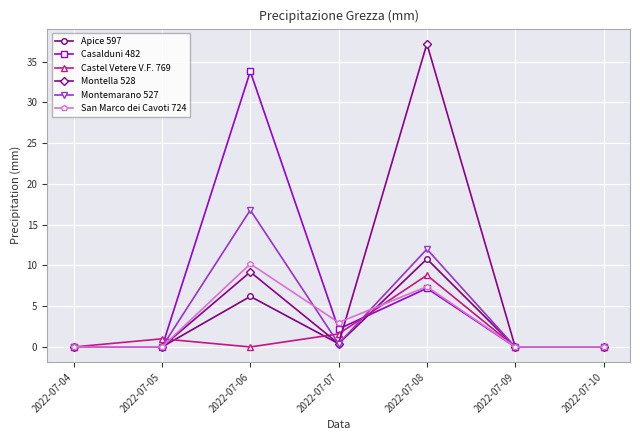

Reading left to right, transcribe all the data shown in this chart.

Apice 597: 2022-07-04=0.0	2022-07-05=0.0	2022-07-06=6.2	2022-07-07=0.4	2022-07-08=10.8	2022-07-09=0.0	2022-07-10=0.0
Casalduni 482: 2022-07-04=0.0	2022-07-05=0.0	2022-07-06=33.8	2022-07-07=2.2	2022-07-08=7.2	2022-07-09=0.0	2022-07-10=0.0
Castel Vetere V.F. 769: 2022-07-04=0.0	2022-07-05=1.0	2022-07-06=0.0	2022-07-07=1.6	2022-07-08=8.8	2022-07-09=0.0	2022-07-10=0.0
Montella 528: 2022-07-04=0.0	2022-07-05=0.0	2022-07-06=9.2	2022-07-07=0.4	2022-07-08=37.2	2022-07-09=0.0	2022-07-10=0.0
Montemarano 527: 2022-07-04=0.0	2022-07-05=0.0	2022-07-06=16.8	2022-07-07=0.4	2022-07-08=12.0	2022-07-09=0.0	2022-07-10=0.0
San Marco dei Cavoti 724: 2022-07-04=0.0	2022-07-05=0.0	2022-07-06=10.2	2022-07-07=3.0	2022-07-08=7.4	2022-07-09=0.0	2022-07-10=0.0